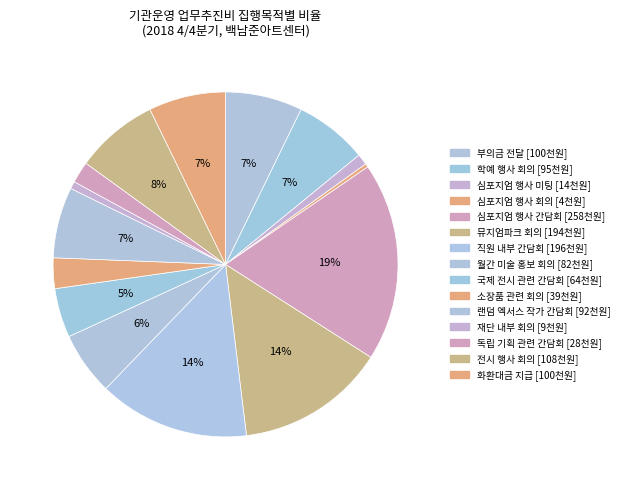

To the nearest percent, what percentage of the pie is 부의금 전달?

7%